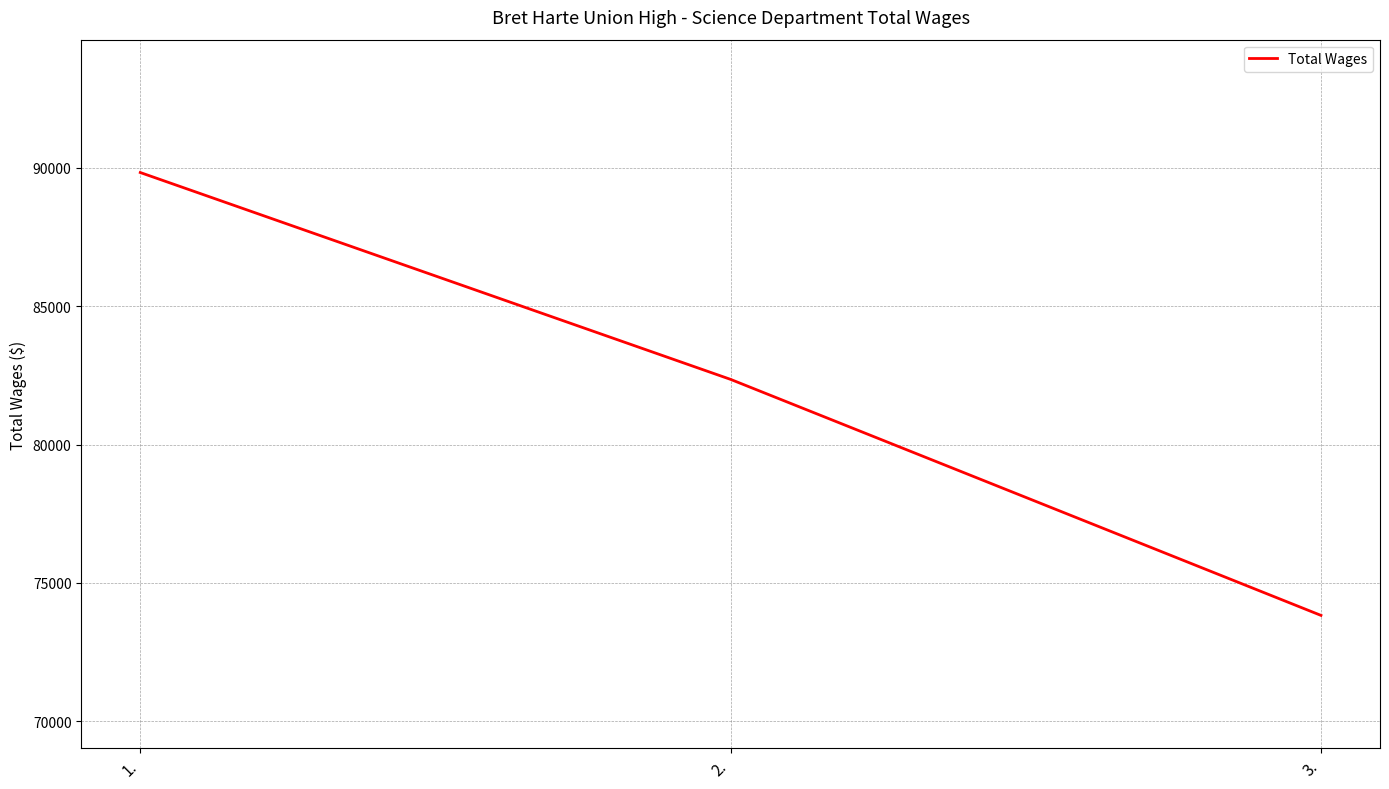

At which label is the value closest to 81828?

2.